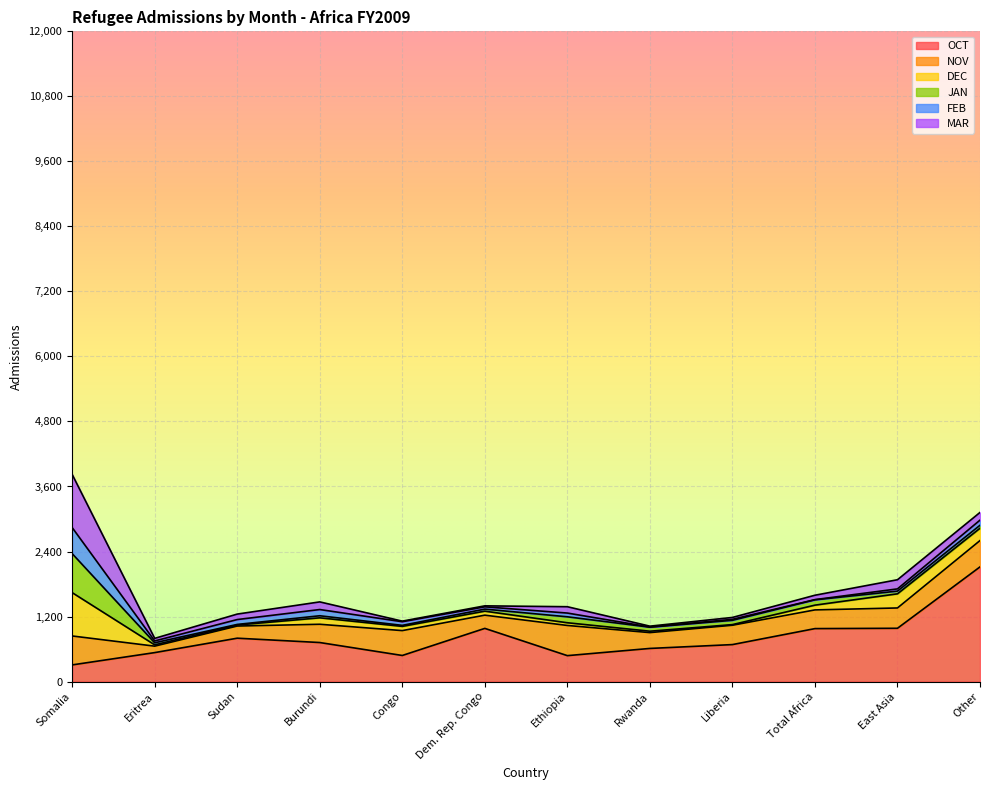

Rank the categories by MAR value from lowest to highest.

Congo, Rwanda, Dem. Rep. Congo, Liberia, Eritrea, Total Africa, Sudan, Ethiopia, Burundi, Other, East Asia, Somalia